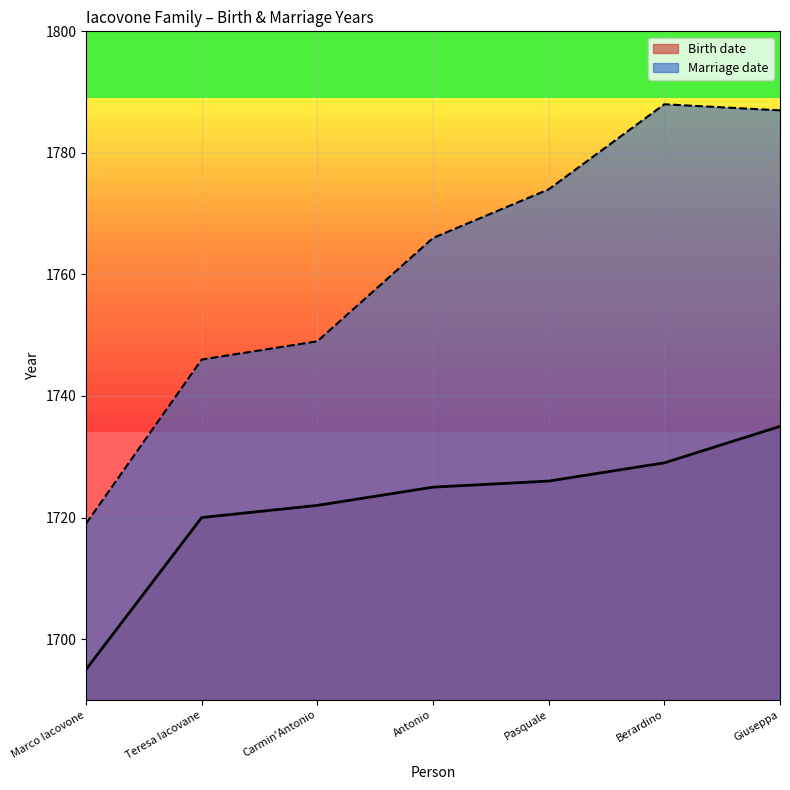

Which series has the largest total across all categories?

Marriage date